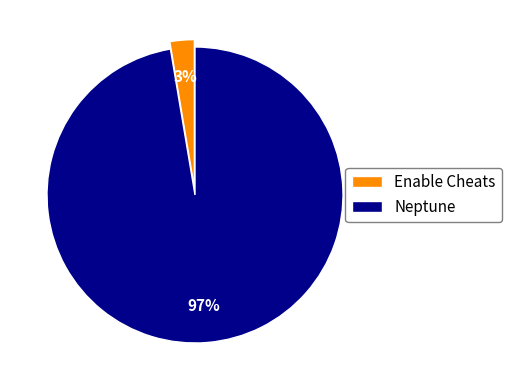

Is it true that Neptune is 97% of the pie?

True